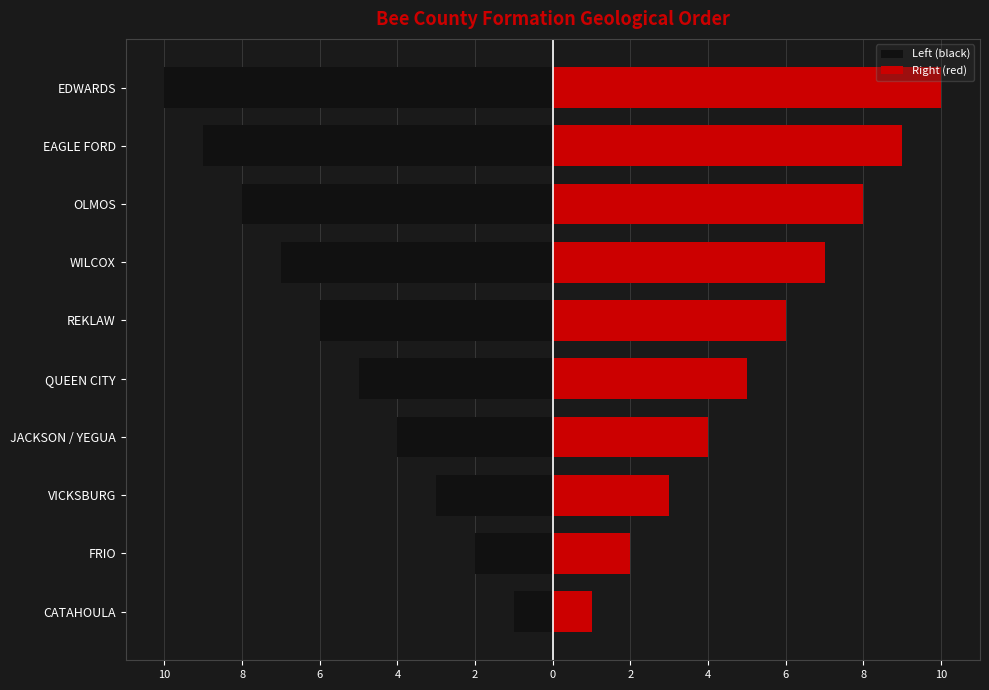

How many series are shown in this chart?

2